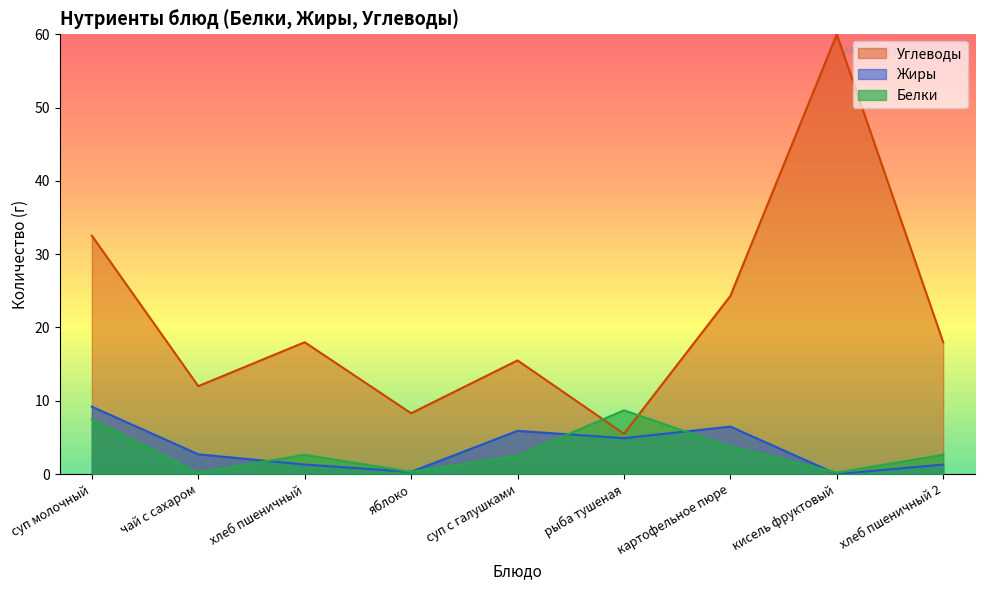

How many intersections are there between Жиры and Белки?

4